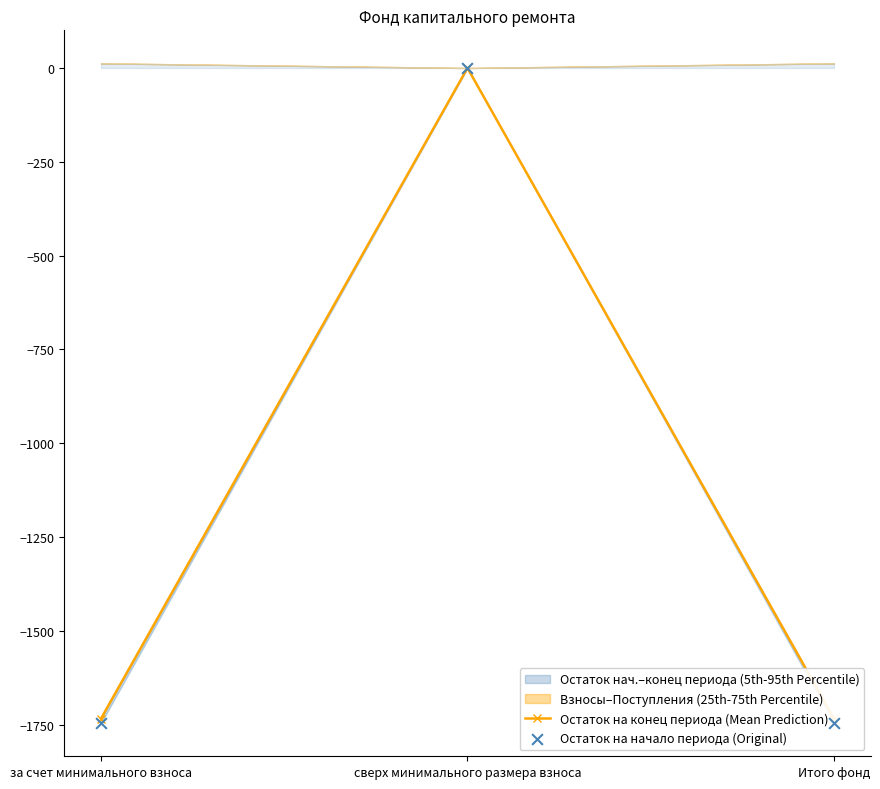

At how many categories does at least one series exceed -856?

1